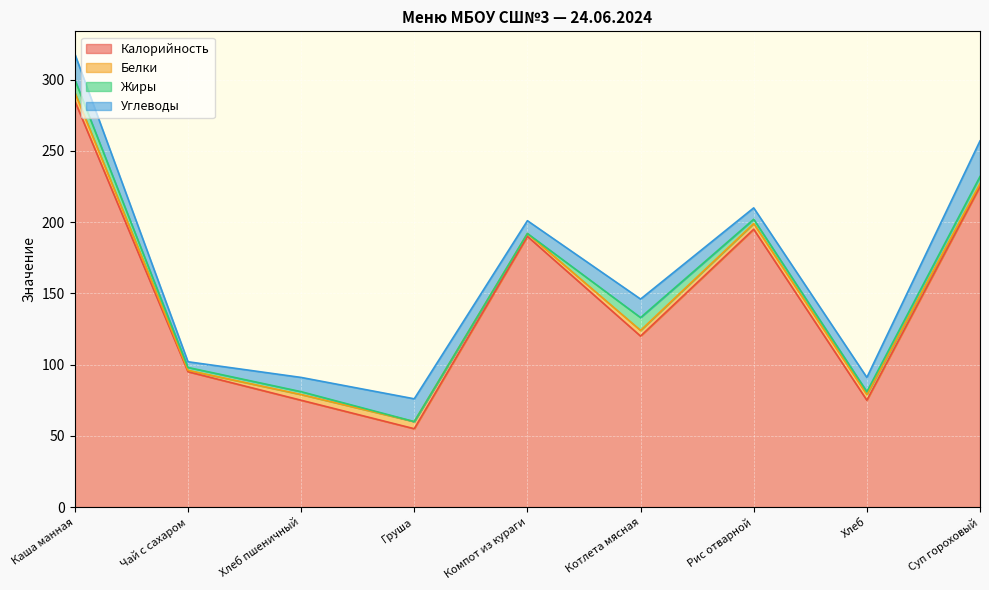

How many lines are shown in the chart?

4